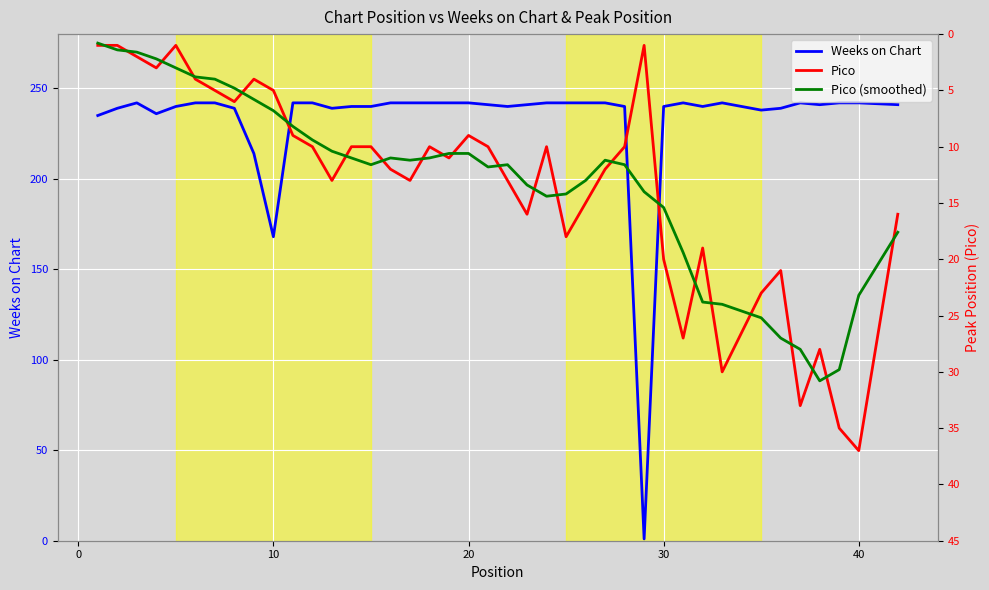

The value of Weeks on Chart at 10 is 168. True or false?

True